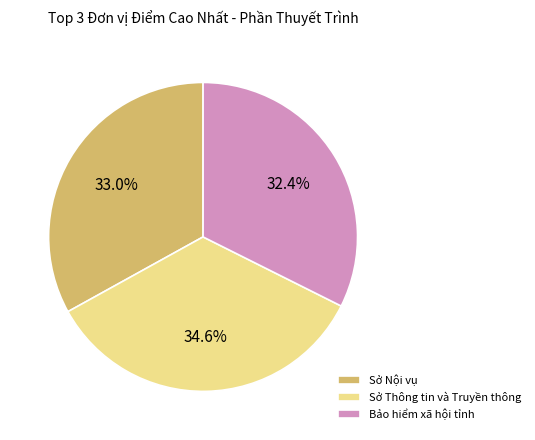

Which has a higher value, Sở Nội vụ or Sở Thông tin và Truyền thông?

Sở Thông tin và Truyền thông